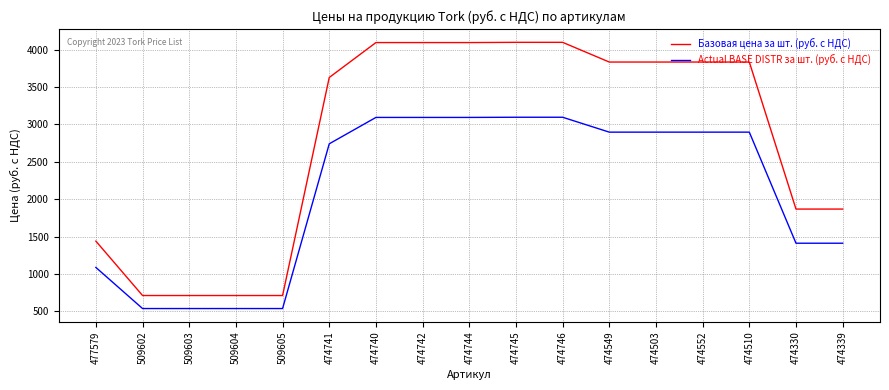

What is the average value of the Базовая цена за шт. (руб. с НДС) series?

2792.1